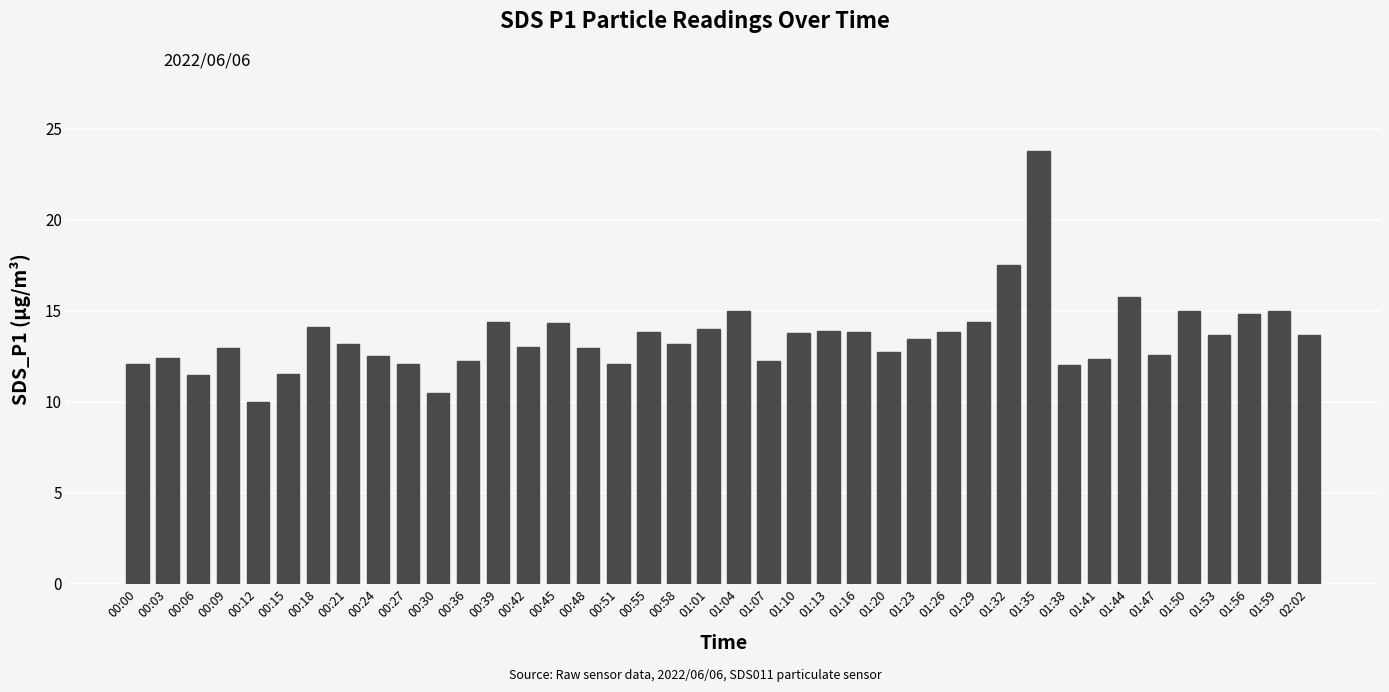

What is the value of the 3rd bar from the left?

11.5